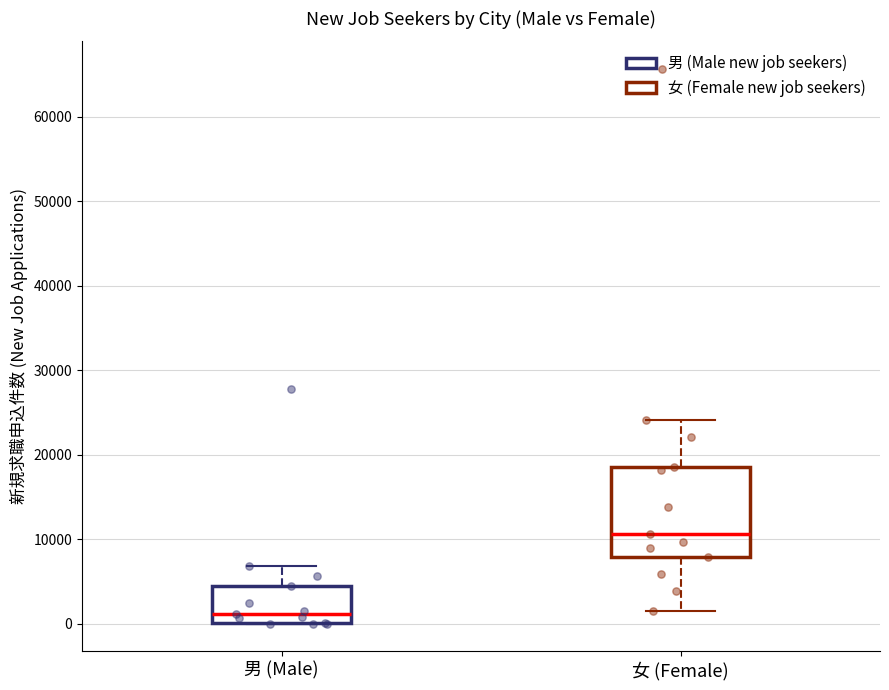

Reading left to right, read every box against the y-axis: the position of its median line, the range the box covers, and the ends of its whiskers. The values are not printed on the chart, so give them approximately, as read against the axis.

男 (Male): median 1000, box 0 to 4000, whiskers 0 to 7000
女 (Female): median 11000, box 8000 to 19000, whiskers 2000 to 24000